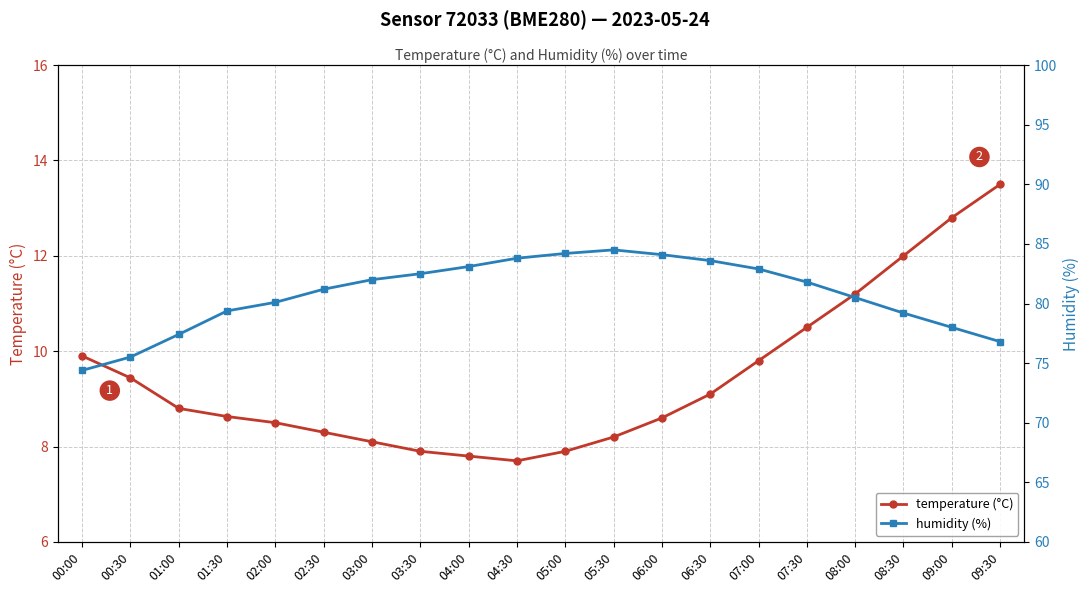

Where is temperature (°C) nearest to the value 10?

00:00